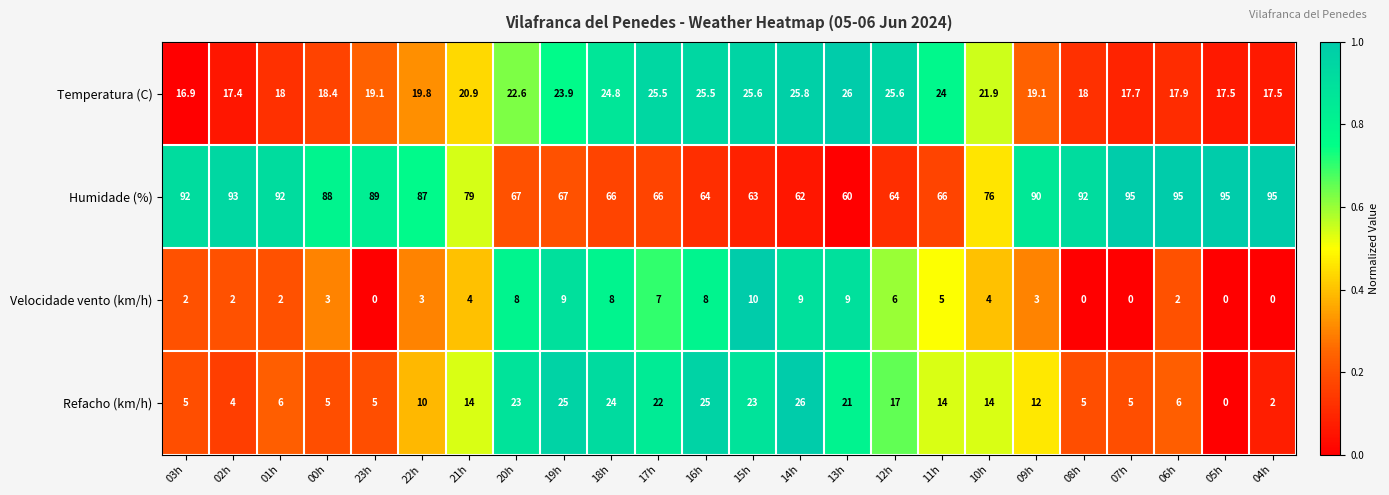

Which series has the largest total across all categories?

Humidade (%)